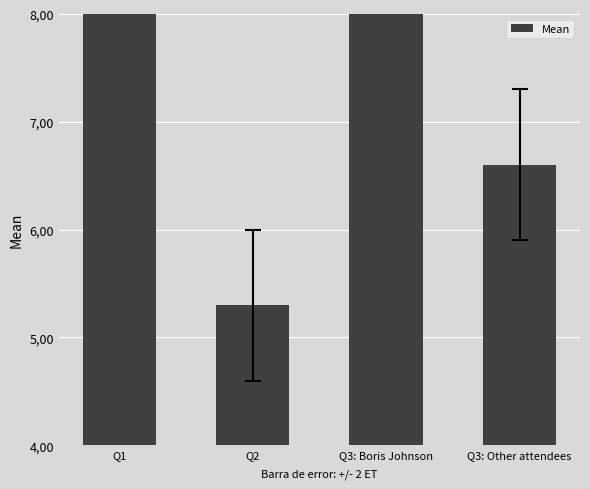

Reading right to left, transcribe all the data shown in this chart.

6.6	10.0	5.3	10.0